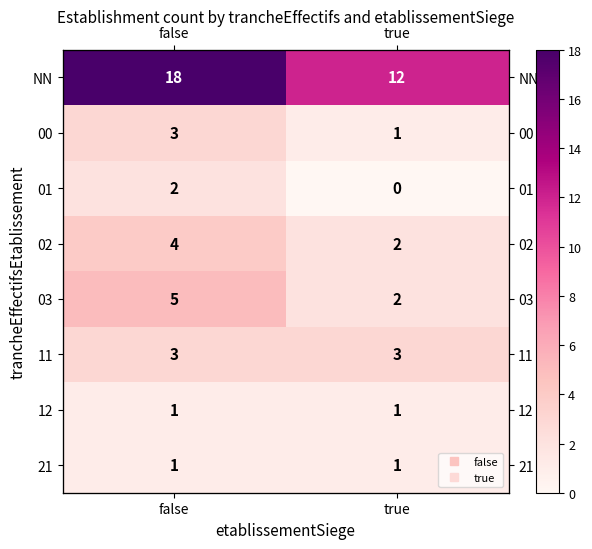

What is the sum of the 00 values at false and true?

4